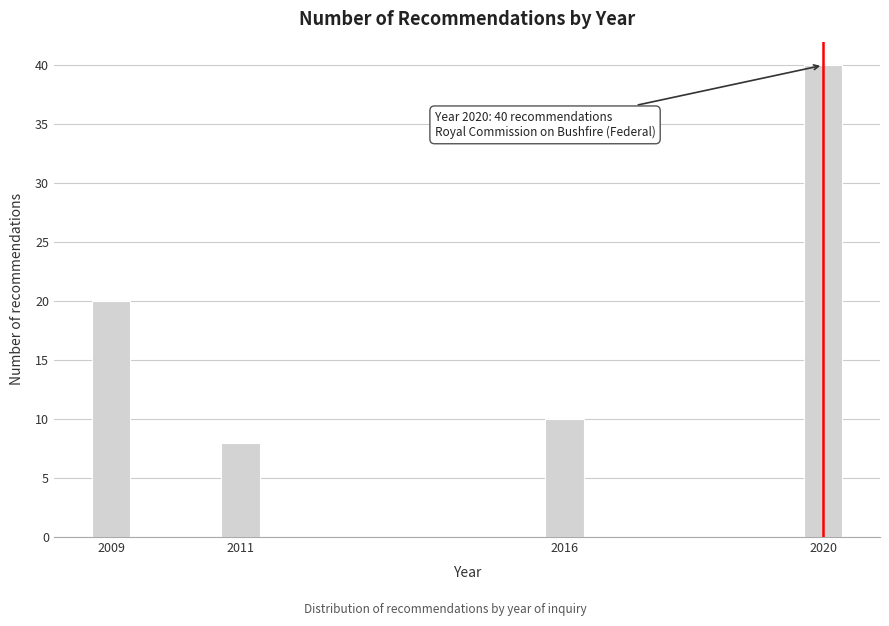

Reading right to left, what are all the values shown in this chart?

40	10	8	20